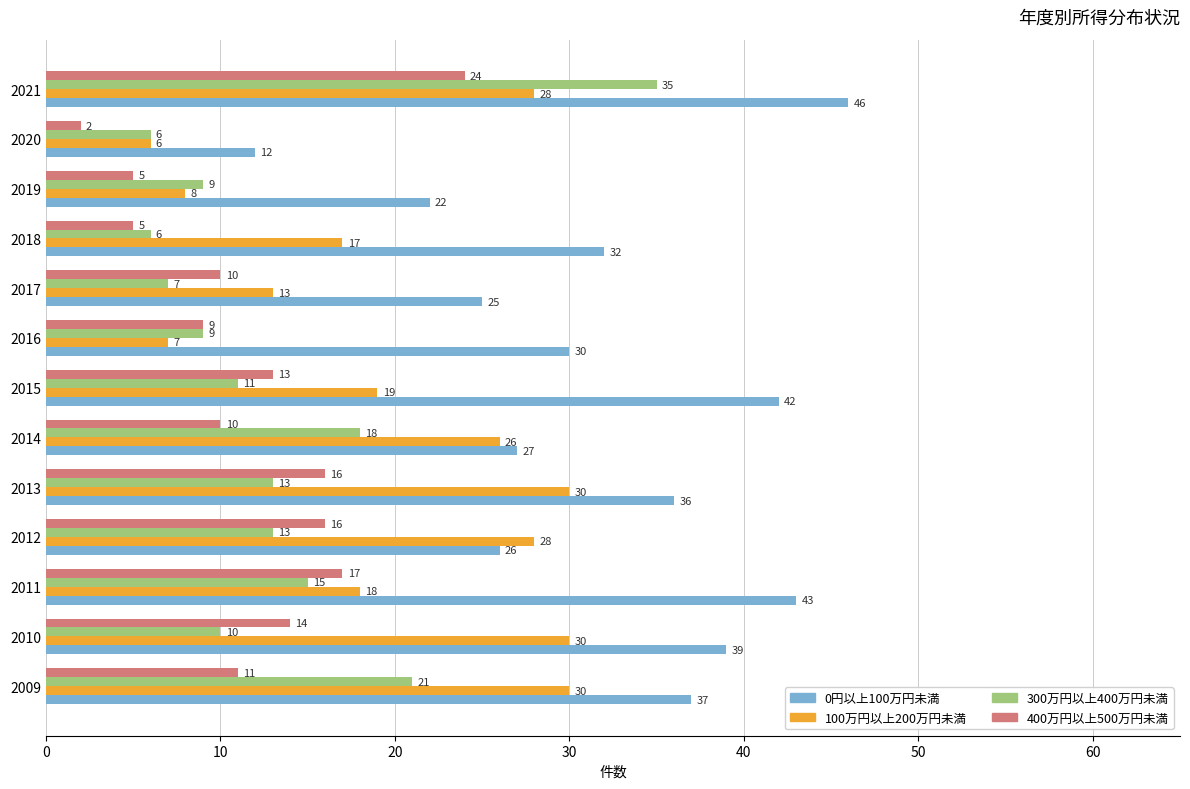

Where is 400万円以上500万円未満 nearest to the value 13?

2015